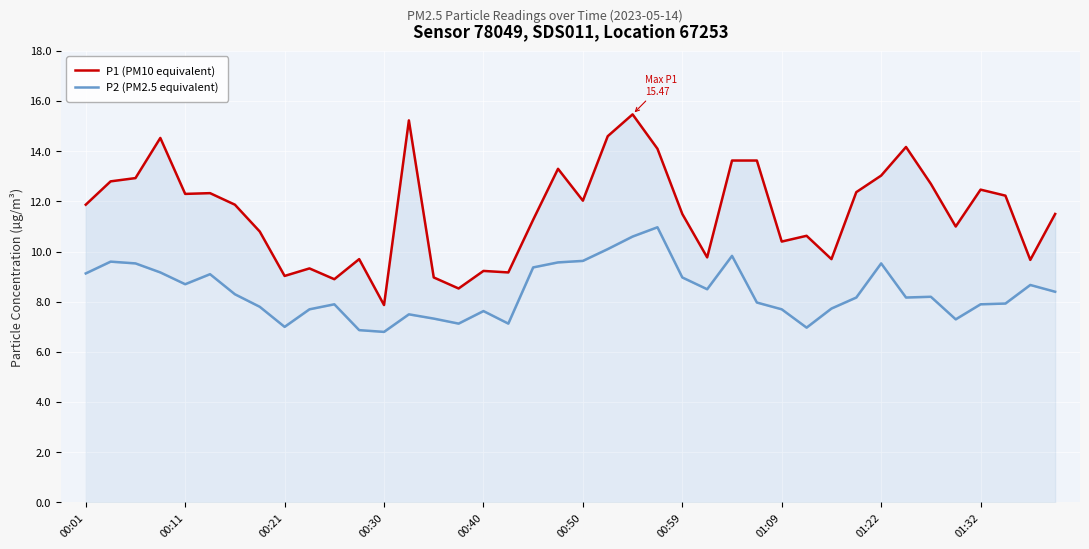

Reading left to right, list all the values displayed in this chart.

P1 (PM10 equivalent): 11.9	12.8	12.9	14.5	12.3	12.3	11.9	10.8	9.0	9.3	8.9	9.7	7.9	15.2	9.0	8.5	9.2	9.2	11.3	13.3	12.0	14.6	15.5	14.1	11.5	9.8	13.6	13.6	10.4	10.6	9.7	12.4	13.0	14.2	12.7	11.0	12.5	12.2	9.7	11.5
P2 (PM2.5 equivalent): 9.1	9.6	9.5	9.2	8.7	9.1	8.3	7.8	7.0	7.7	7.9	6.9	6.8	7.5	7.3	7.1	7.6	7.1	9.4	9.6	9.6	10.1	10.6	11.0	9.0	8.5	9.8	8.0	7.7	7.0	7.7	8.2	9.5	8.2	8.2	7.3	7.9	7.9	8.7	8.4